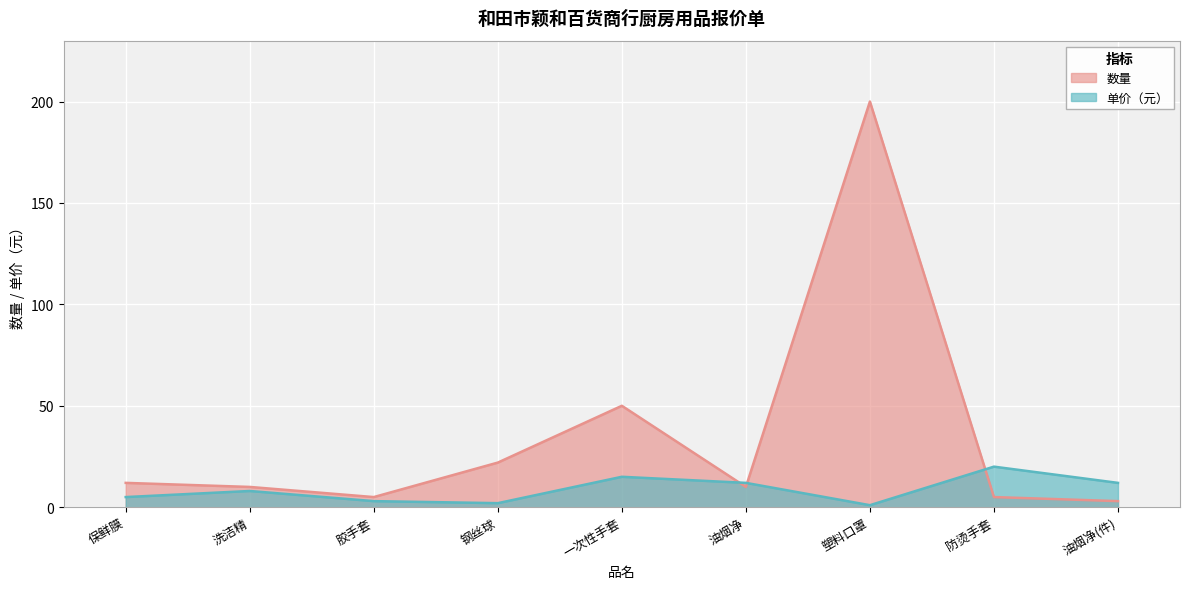

Count the number of categories in the chart.

9